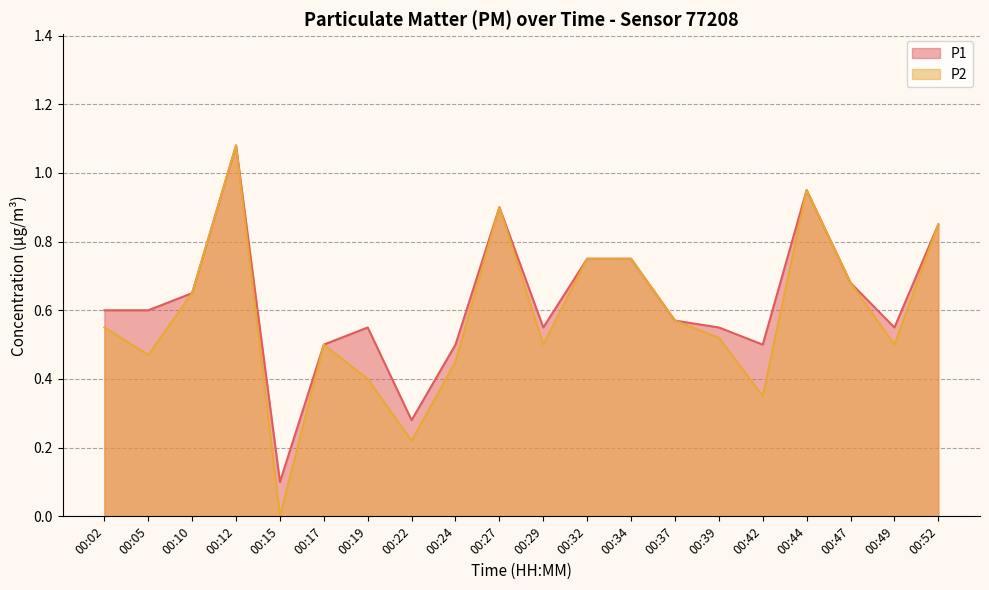

Count the number of categories in the chart.

20